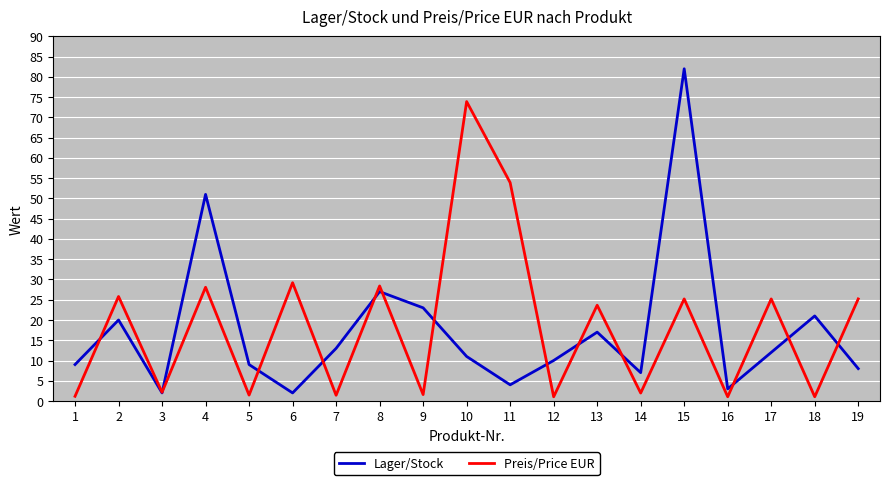

What is the approximate value of Lager/Stock at 16?

3.0